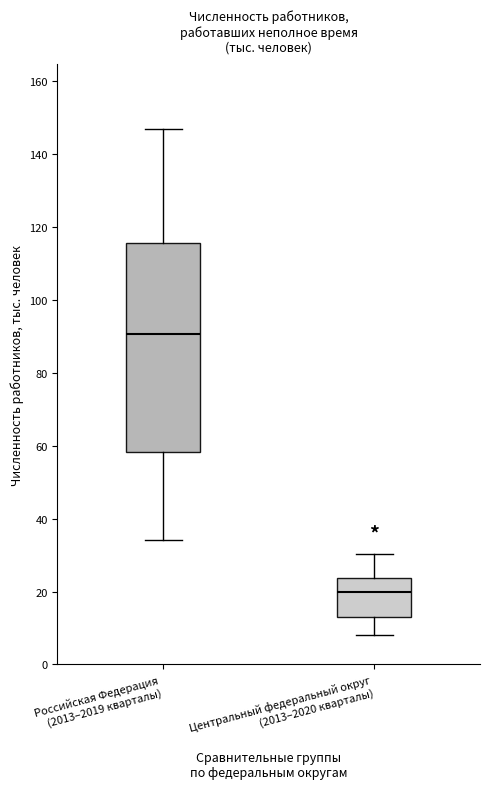

Which box is the tallest, from its lower edge to its upper edge?

Российская Федерация (2013–2019 кварталы)